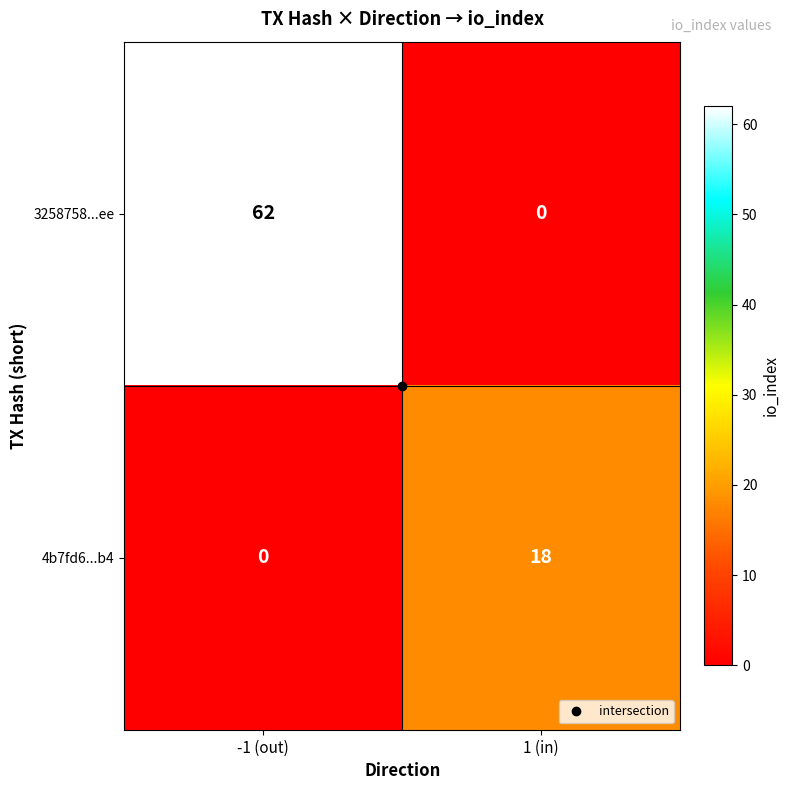

Where is 4b7fd6...b4 nearest to the value 9?

-1 (out)